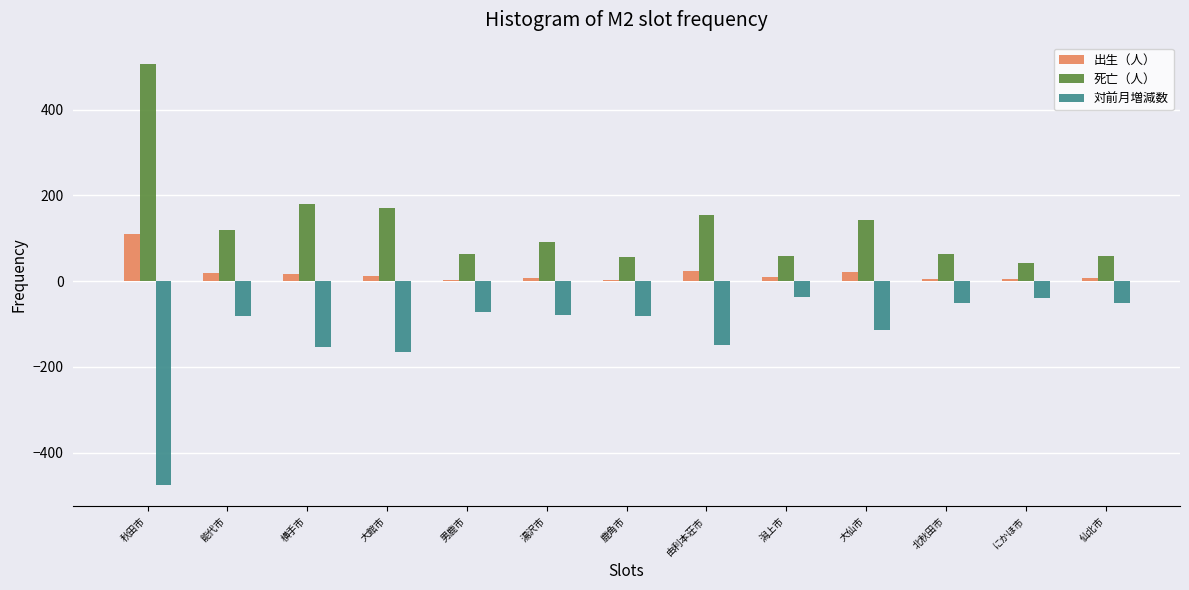

What is the sum of all 対前月増減数 values?

-1554